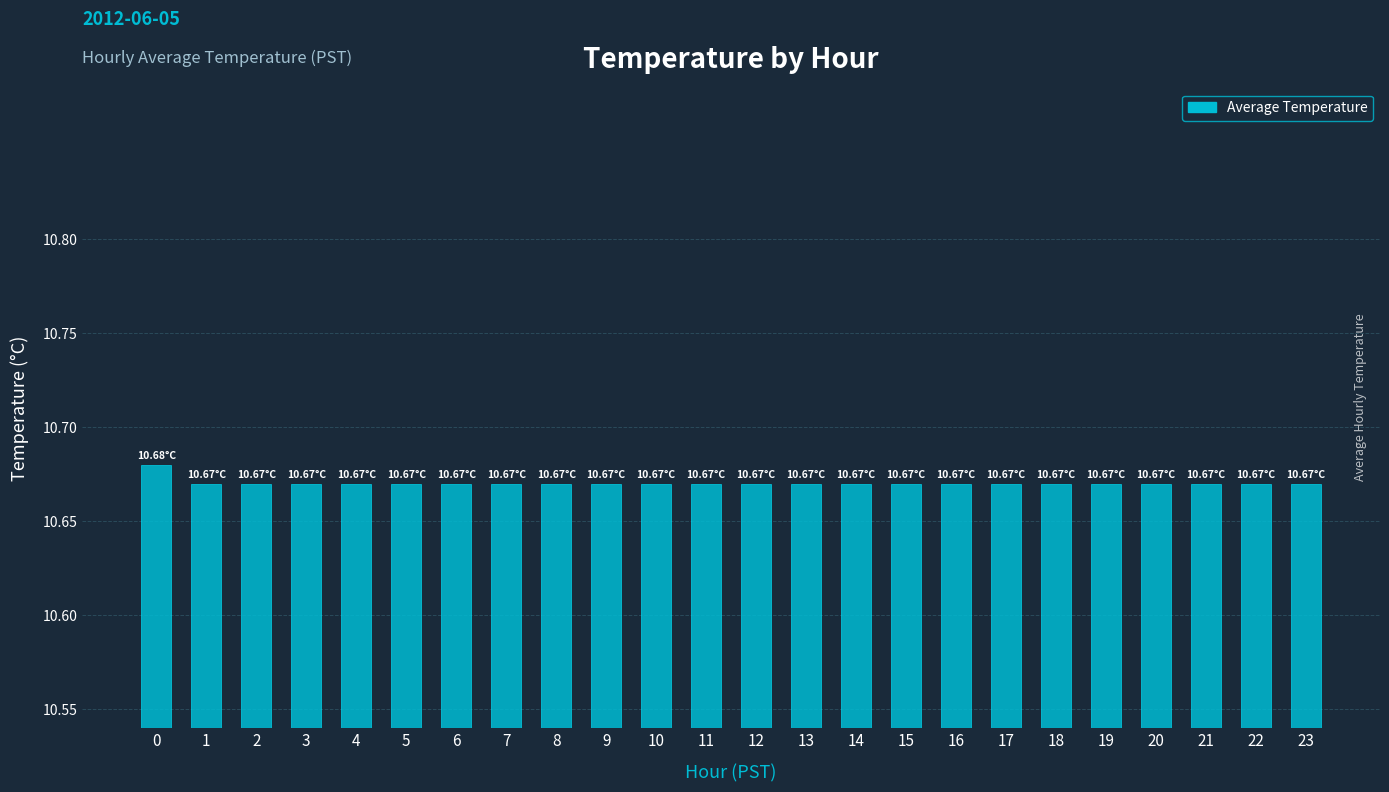

How many data points does each series have?

24